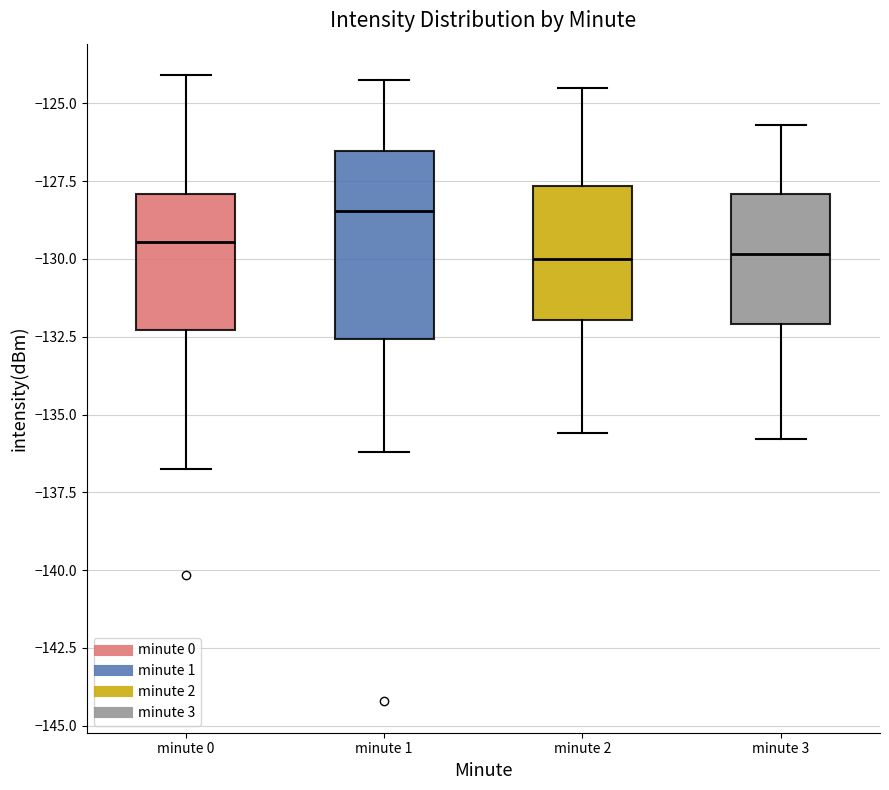

Reading left to right, transcribe this box plot: for each box, give where its median line is, the range the box spans, and where its two whiskers end, as read against the y-axis. The values are not printed on the chart, so give them approximately, as read against the axis.

minute 0: median -129.5, box -132.5 to -128.0, whiskers -136.5 to -124.0
minute 1: median -128.5, box -132.5 to -126.5, whiskers -136.0 to -124.5
minute 2: median -130.0, box -132.0 to -127.5, whiskers -135.5 to -124.5
minute 3: median -130.0, box -132.0 to -128.0, whiskers -136.0 to -125.5